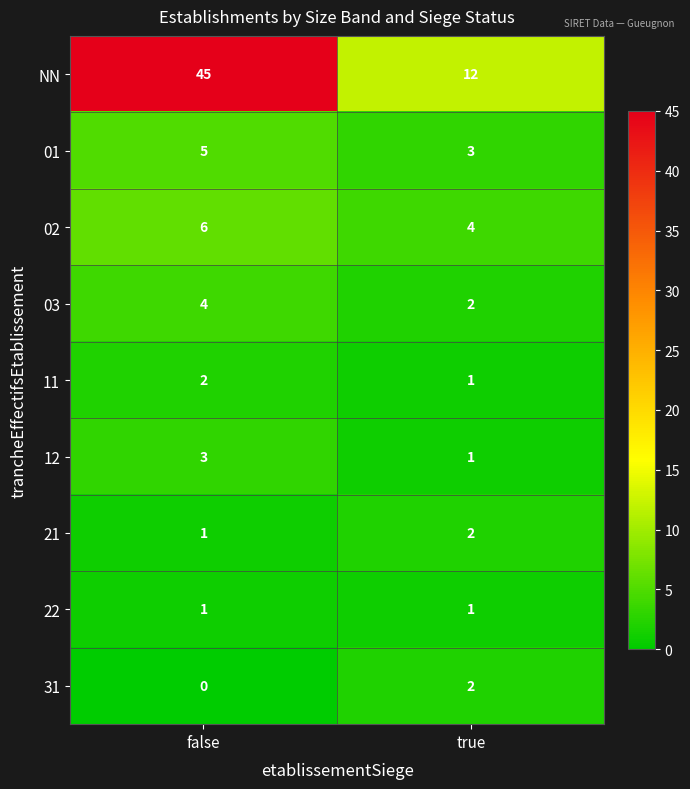

Which series has the widest spread of values?

NN